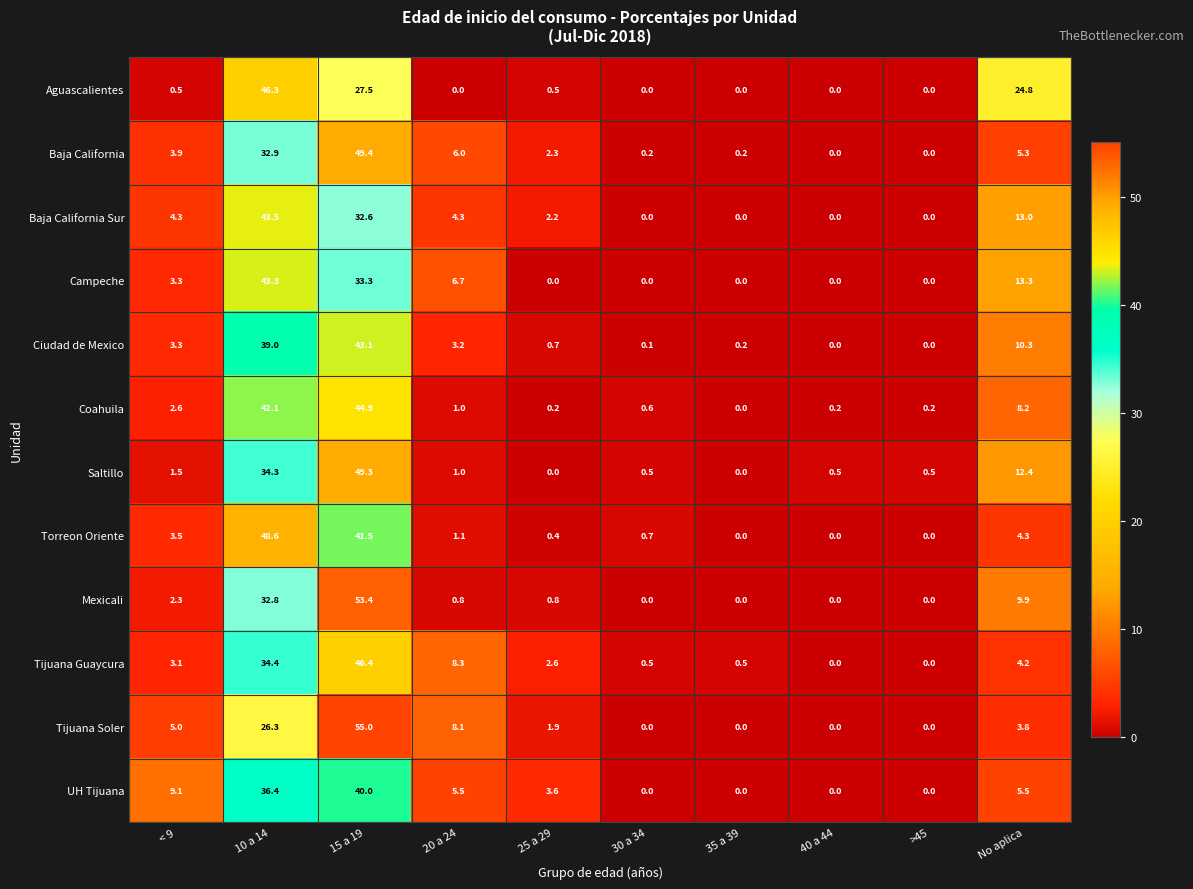

True or false: UH Tijuana has a value of 36.4 at 10 a 14.

True